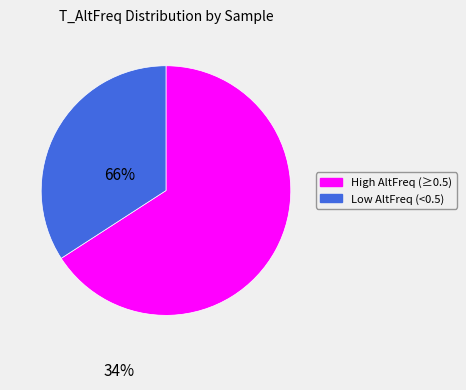

Is there any slice that represents more than half of the pie?

Yes